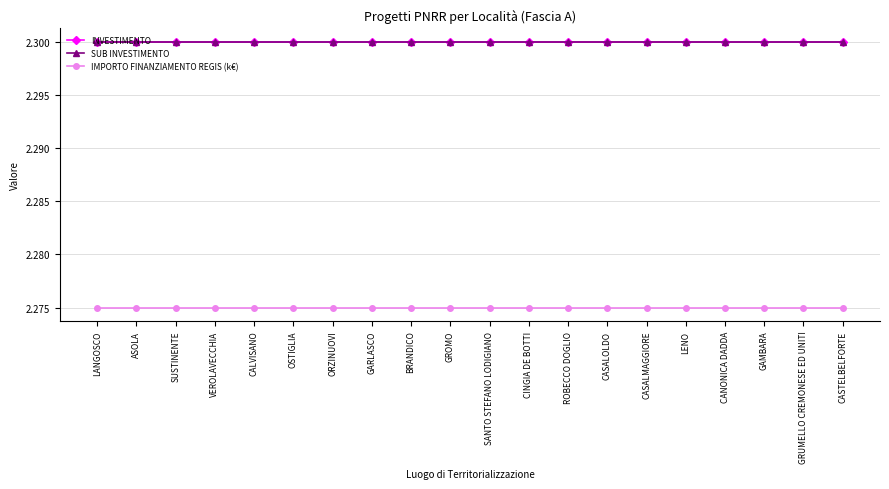

Is this an area chart (filled region under the line)?

No